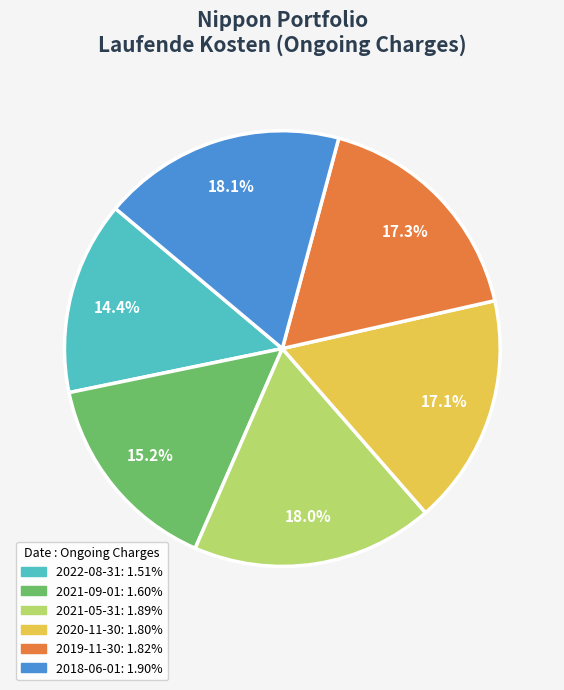

Count the number of slices in the pie.

6